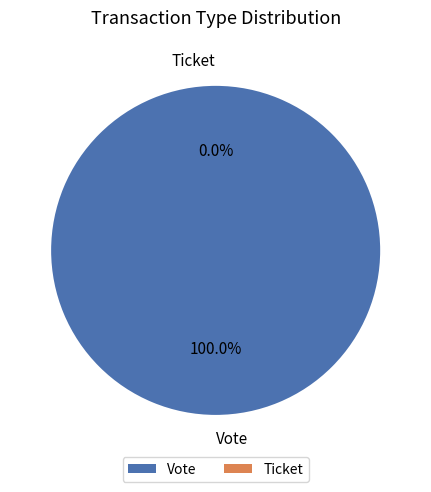

Which category accounts for the majority?

Vote